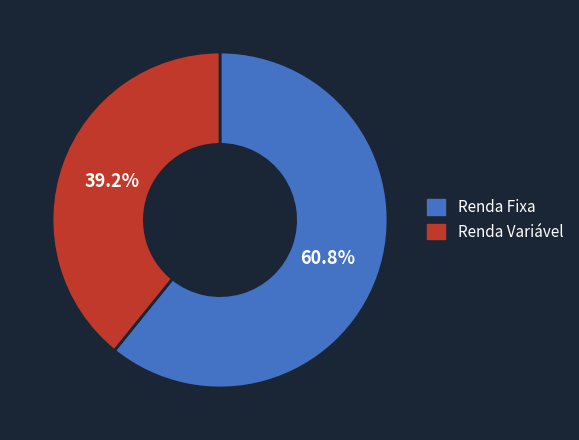

Which slice represents more than half of the pie?

Renda Fixa